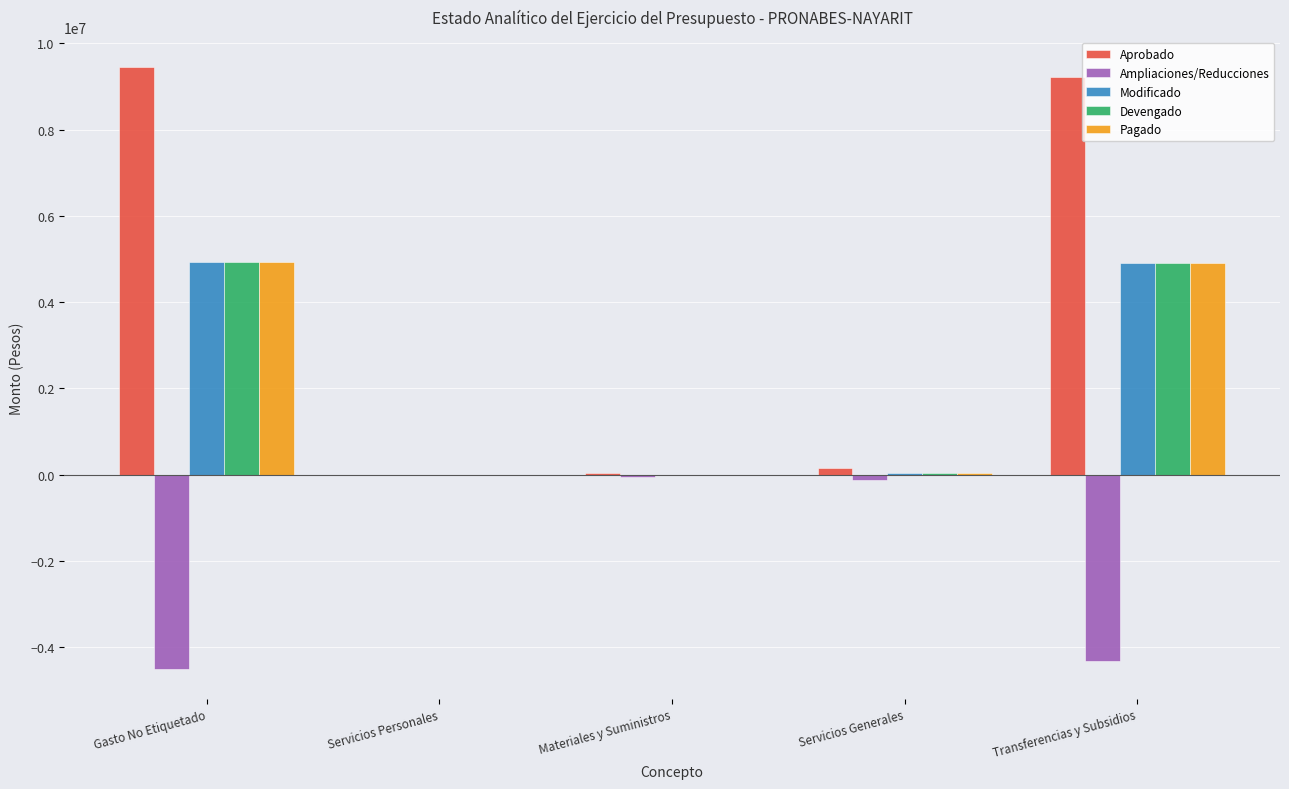

What is the sum of all Aprobado values?

18887493.9